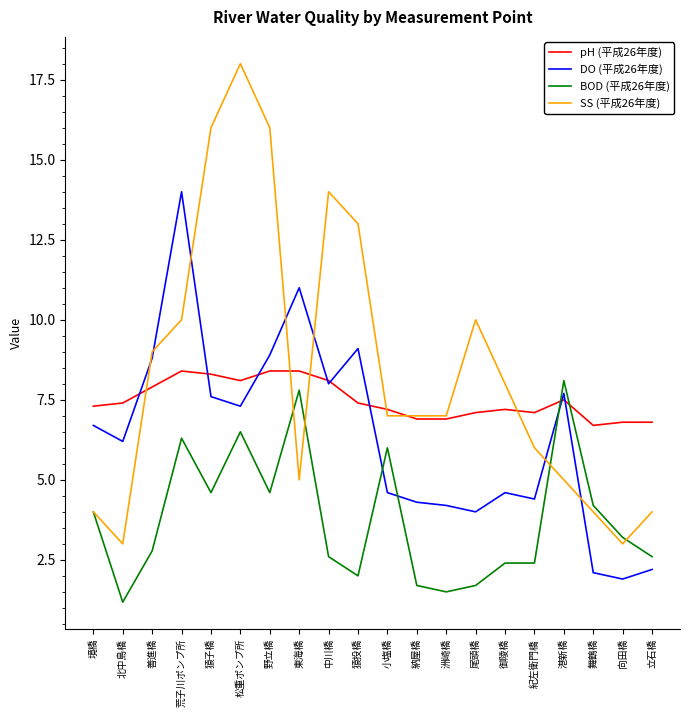

Rank the series by their average value, from lowest to highest.

BOD (平成26年度), DO (平成26年度), pH (平成26年度), SS (平成26年度)